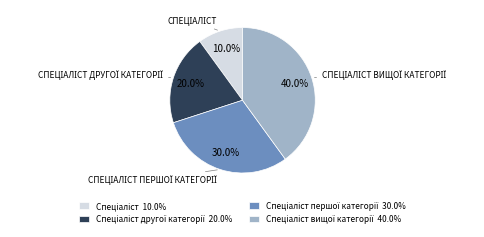

Is there a majority slice in this chart?

No